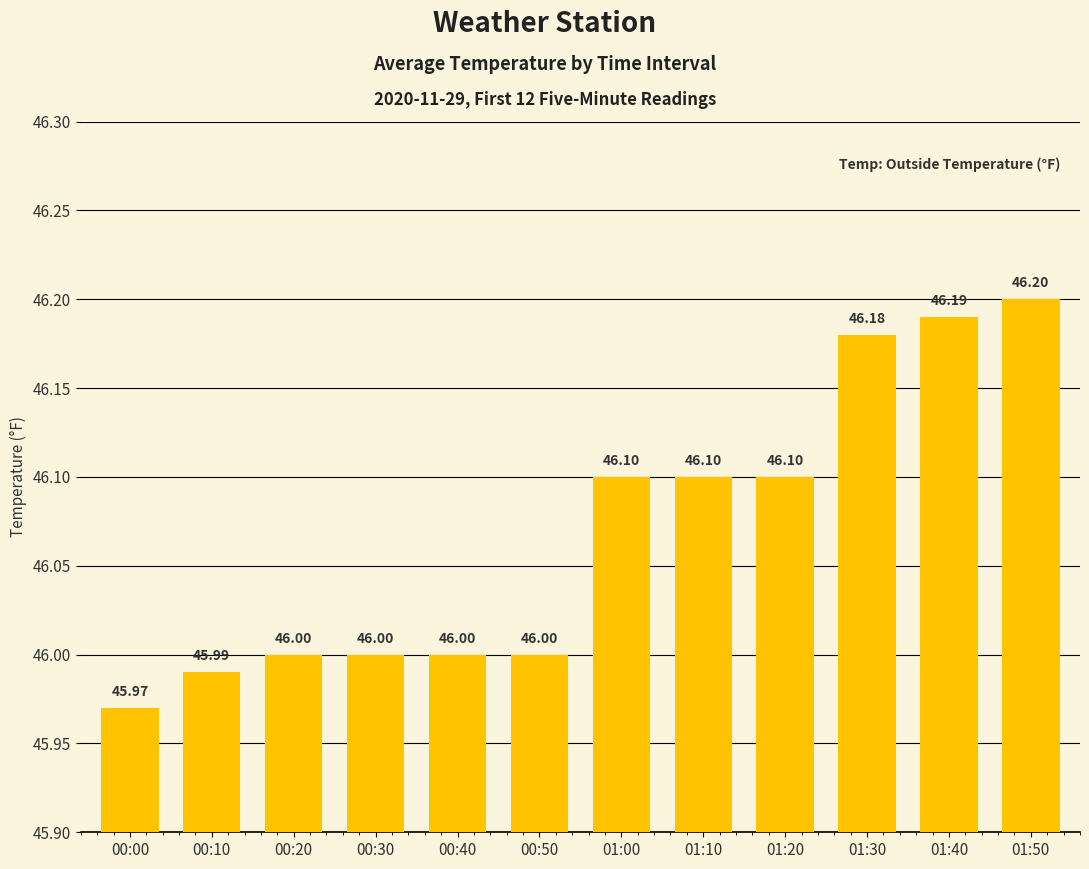

Reading right to left, transcribe all the data shown in this chart.

01:50=46.2	01:40=46.2	01:30=46.2	01:20=46.1	01:10=46.1	01:00=46.1	00:50=46.0	00:40=46.0	00:30=46.0	00:20=46.0	00:10=46.0	00:00=46.0